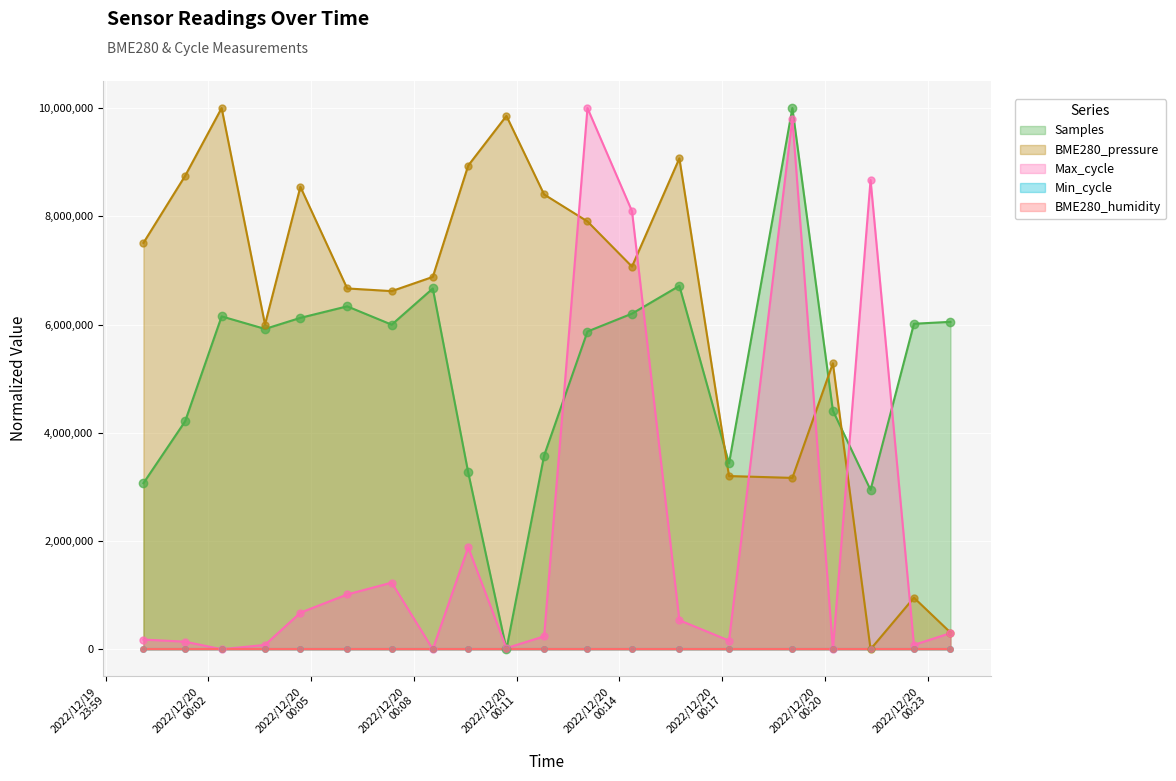

At which category is the sum across all series the highest?

2022/12/20 00:13:04